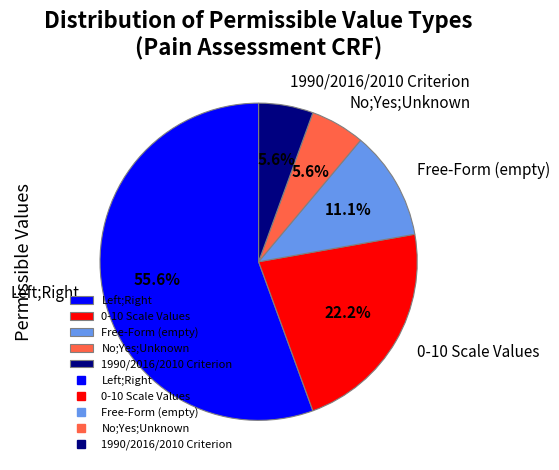

Is there a majority slice in this chart?

Yes